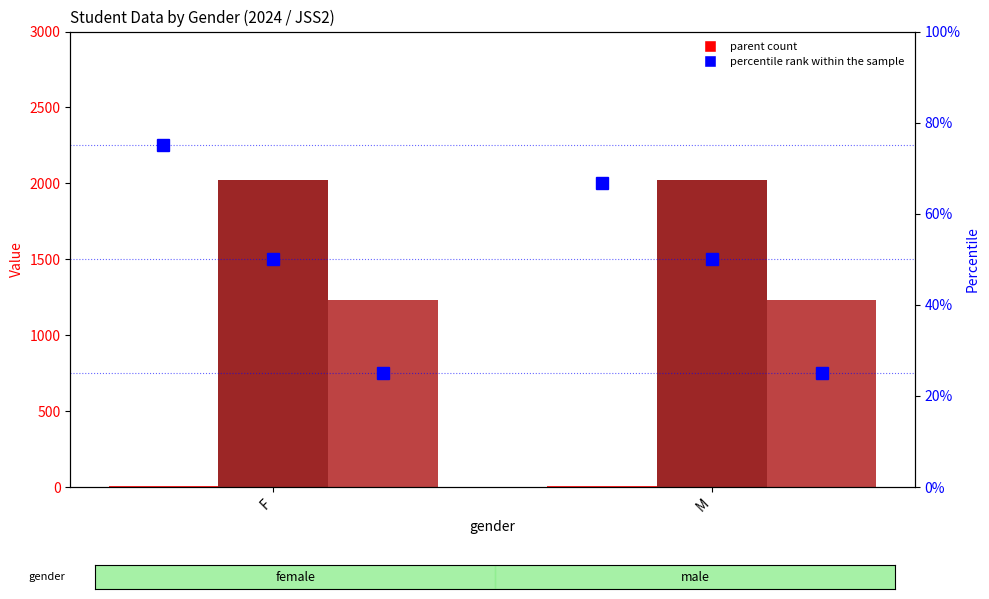

What is the approximate value of parent at F?

9.0